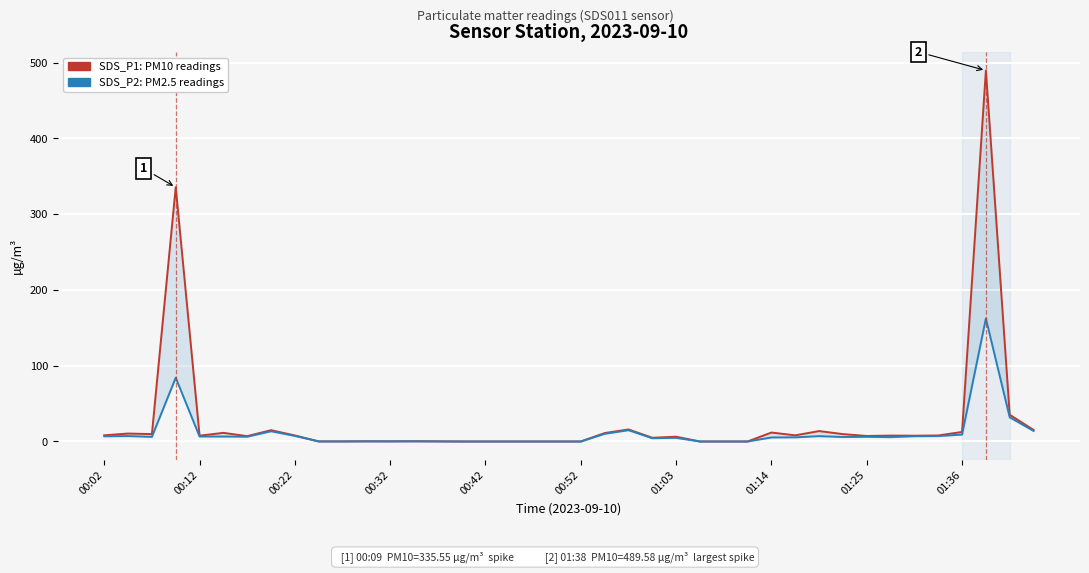

The value of SDS_P2 (PM2.5) at 29 is 9.3. True or false?

False